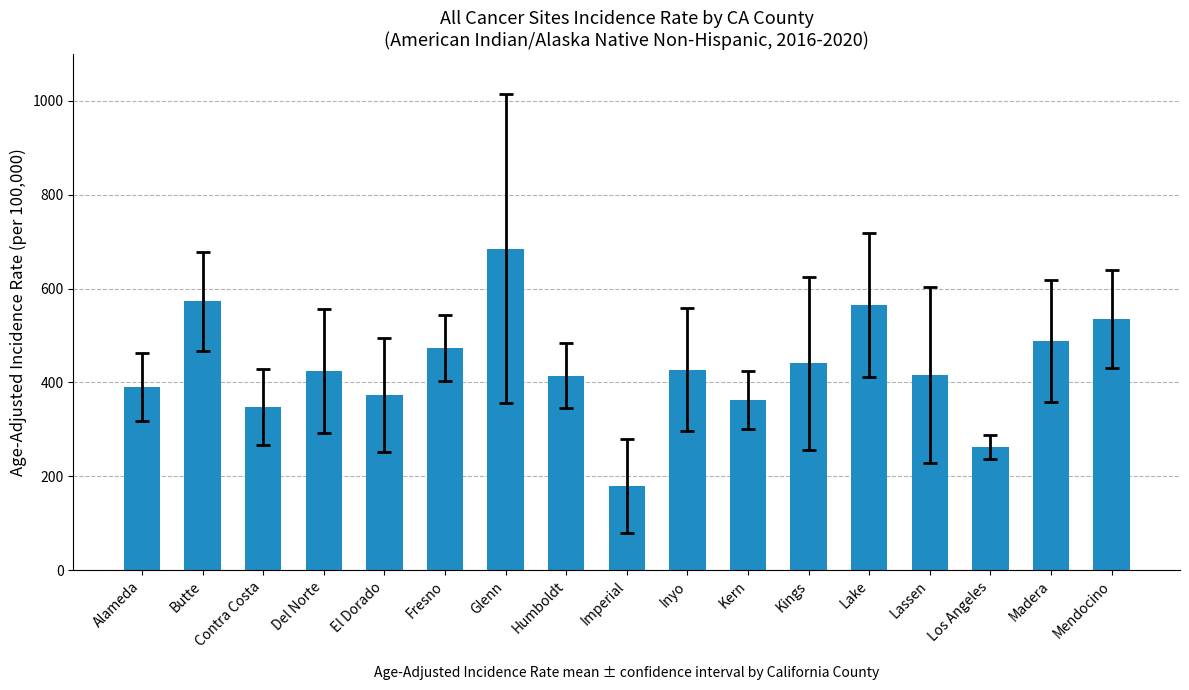

What is the label of the 2nd bar from the left?

Butte